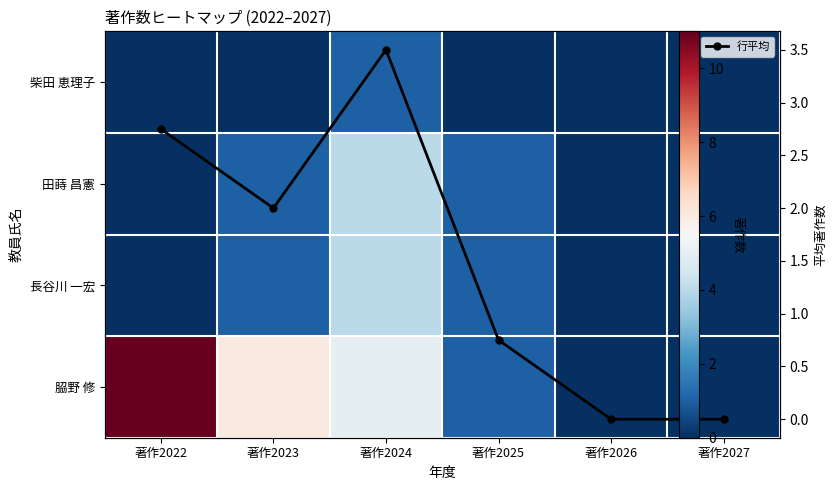

What is the spread (max minus min) of values at 著作2024?

4.0